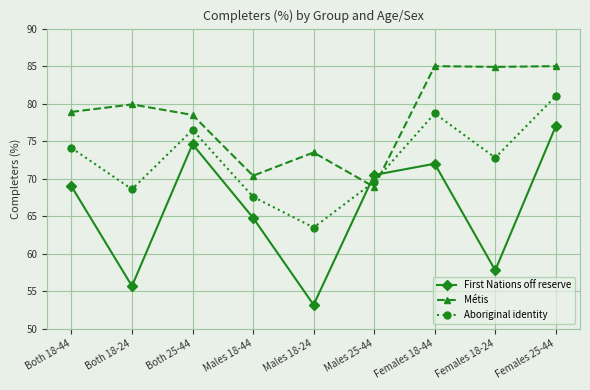

Is it true that Métis equals 125.7 at Both 25-44?

False